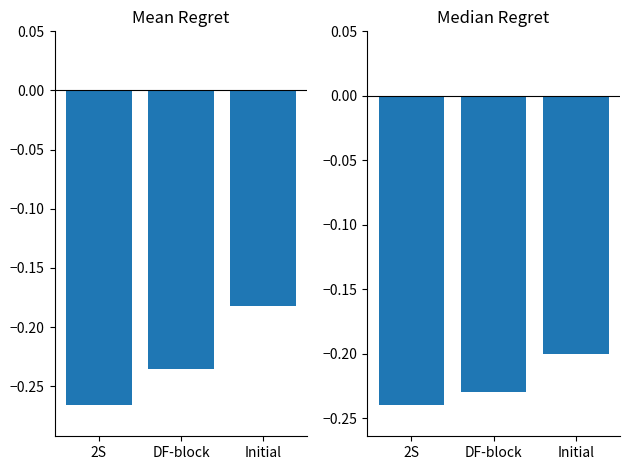

What is the label of the 2nd bar from the left?

DF-block